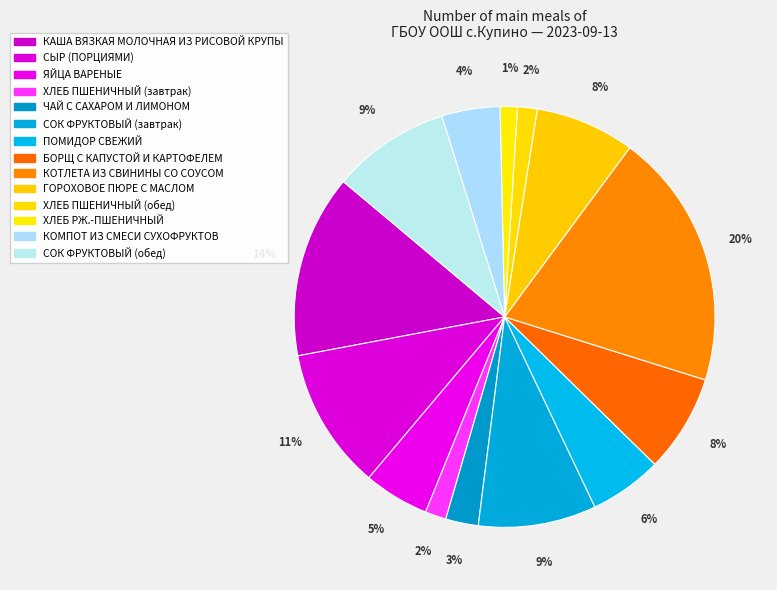

How many slices are in this pie chart?

14